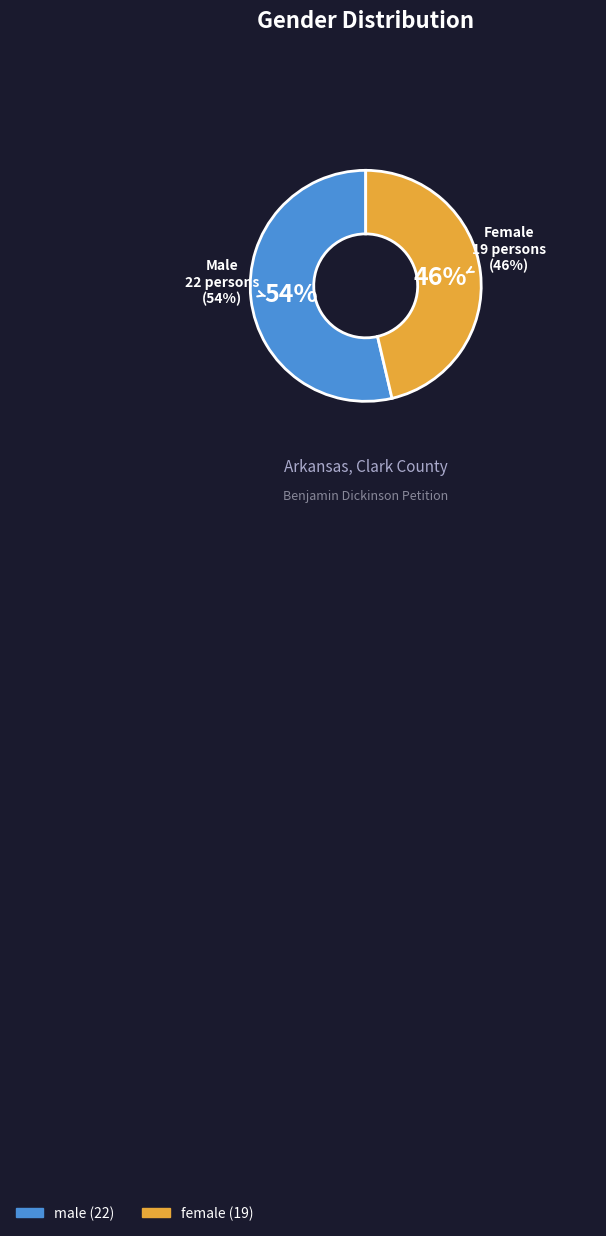

Rank the categories by value from lowest to highest.

female, male